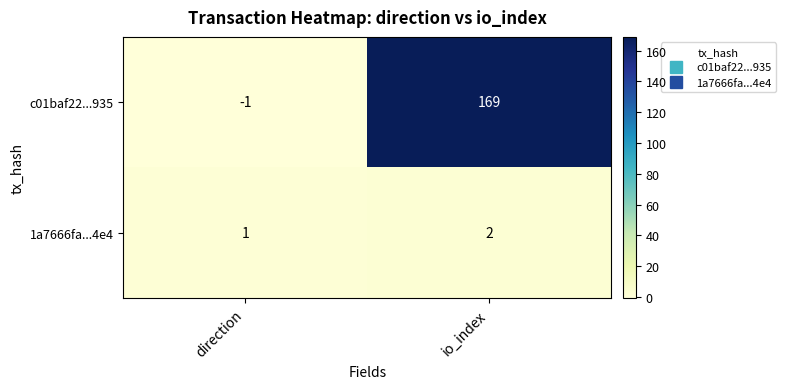

At which category is the sum across all series the highest?

io_index